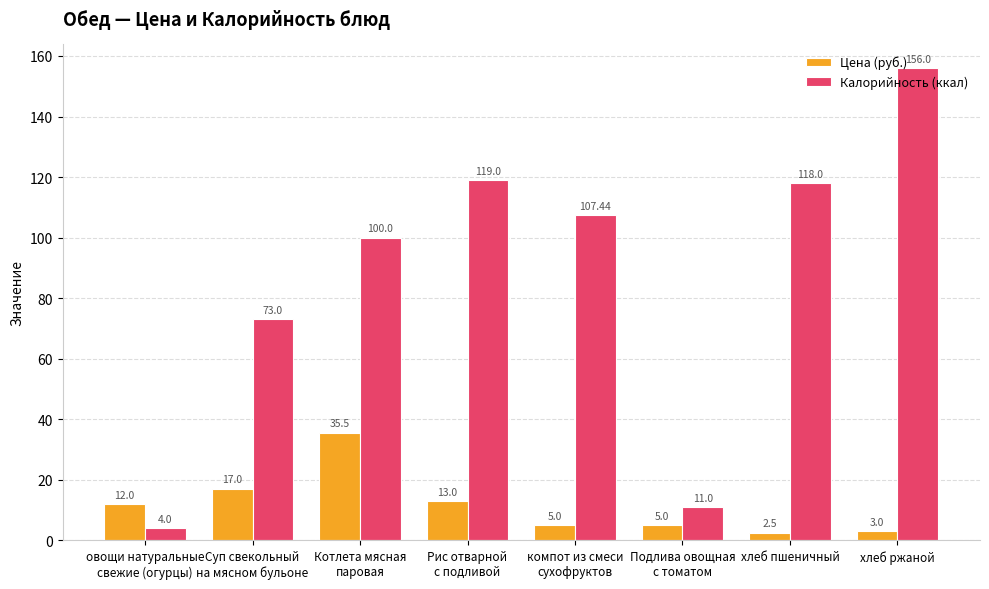

What is the spread (max minus min) of values at хлеб ржаной?

153.0